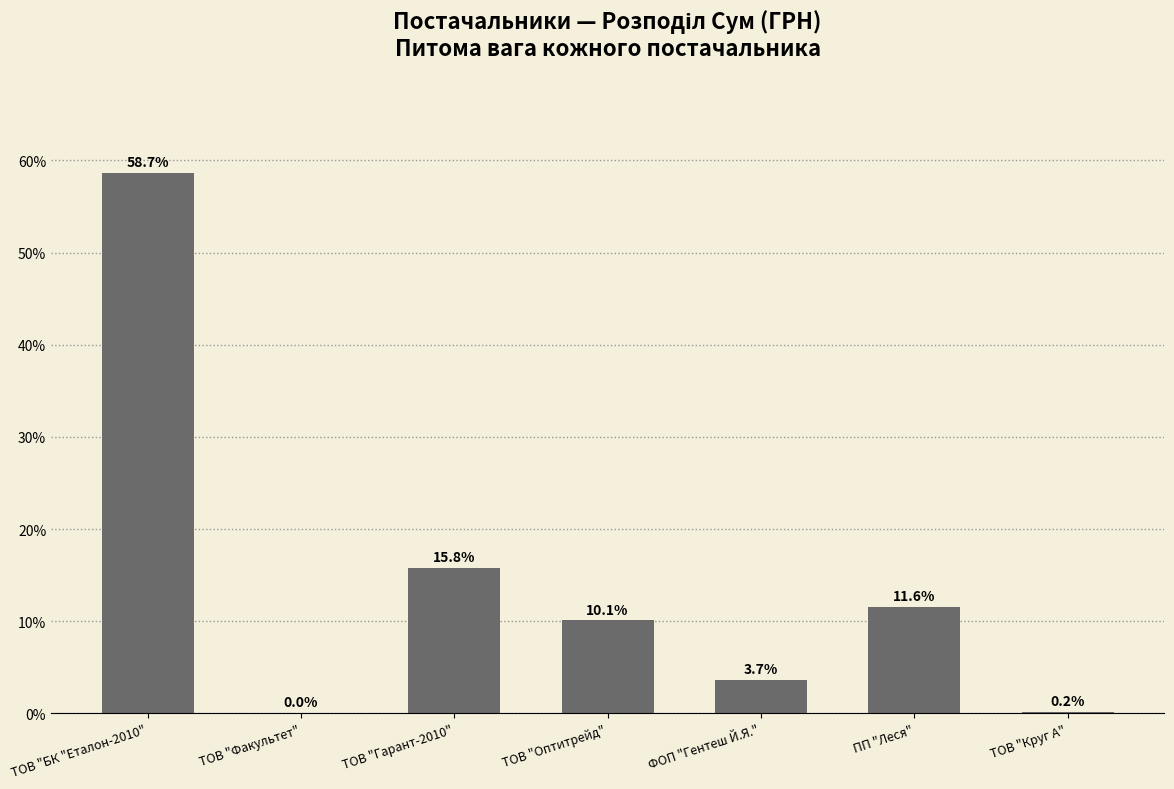

What is the maximum value shown in the chart?

58.7